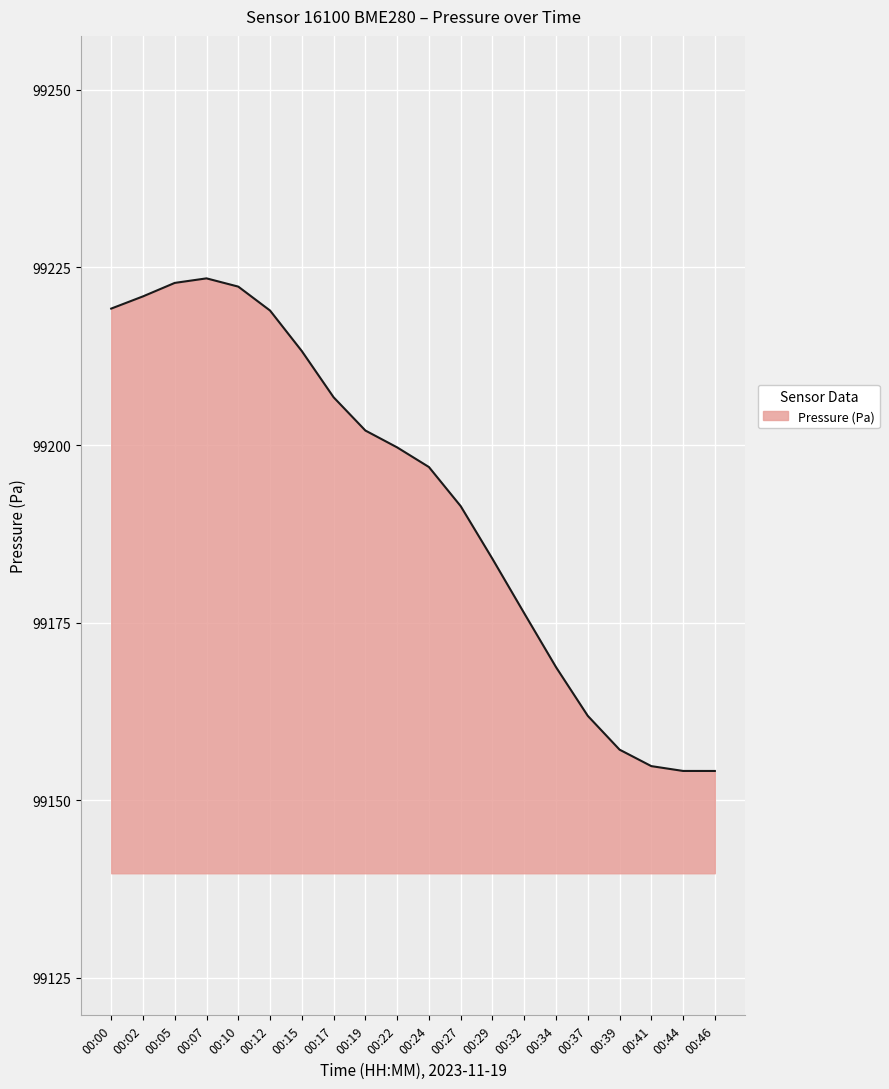

The chart shows a value of 99184.0 at 00:29. True or false?

True